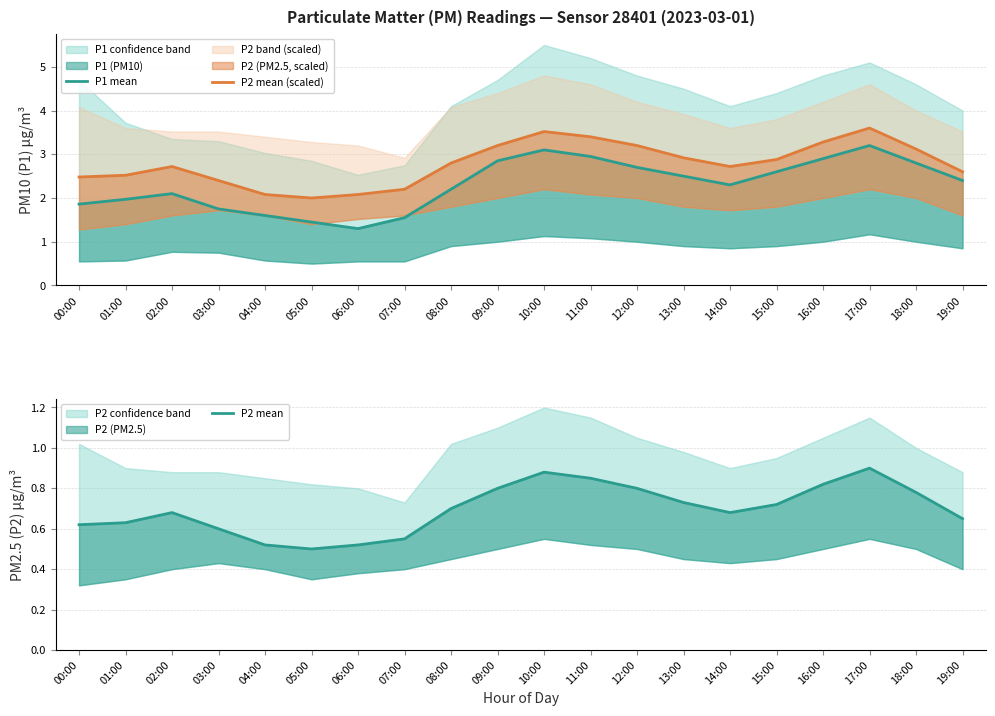

Which series has the largest range (max minus min)?

P1 mean